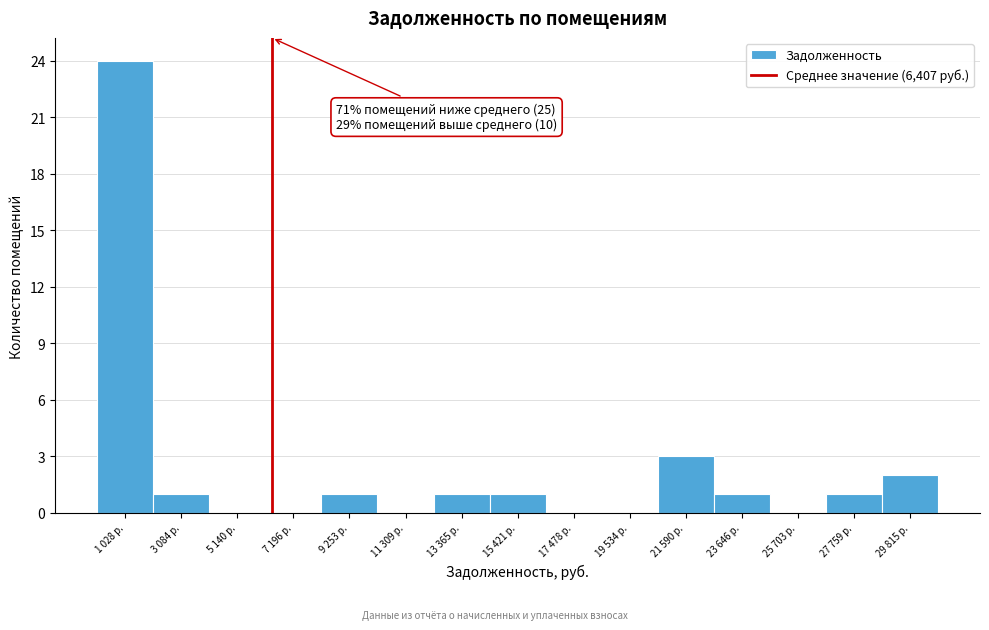

Reading left to right, transcribe all the data shown in this chart.

1 028 р.=24	3 084 р.=1	5 140 р.=0	7 196 р.=0	9 253 р.=1	11 309 р.=0	13 365 р.=1	15 421 р.=1	17 478 р.=0	19 534 р.=0	21 590 р.=3	23 646 р.=1	25 703 р.=0	27 759 р.=1	29 815 р.=2